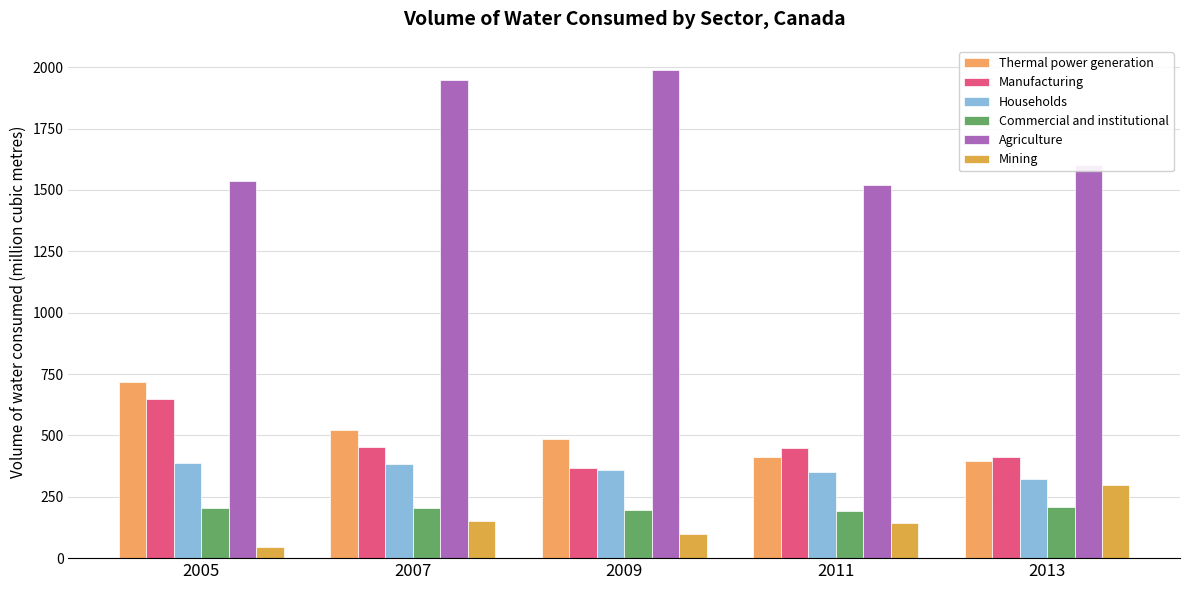

True or false: Households has a value of 383 at 2007.

True